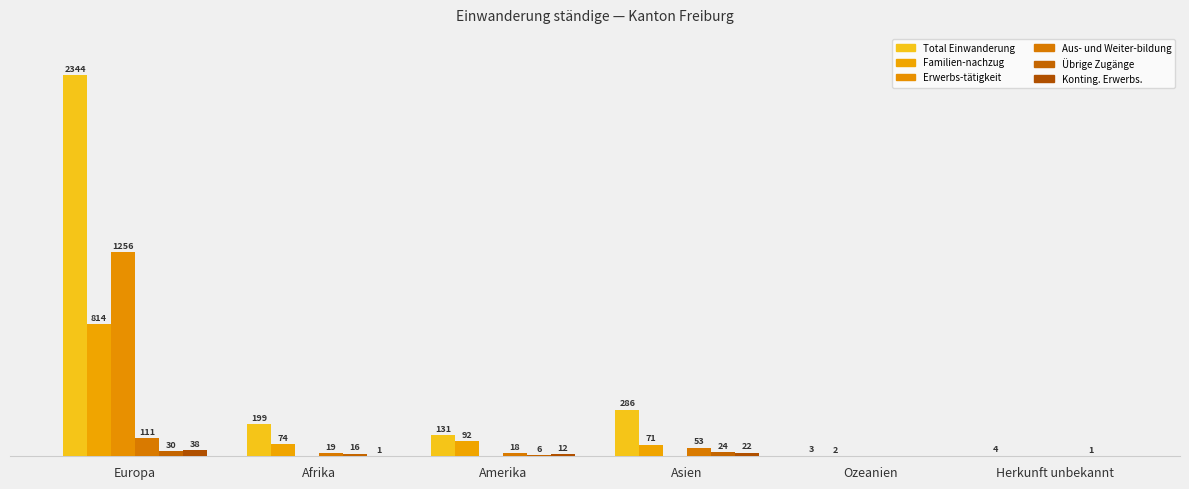

At which label does Aus- und Weiter-bildung reach its peak?

Europa